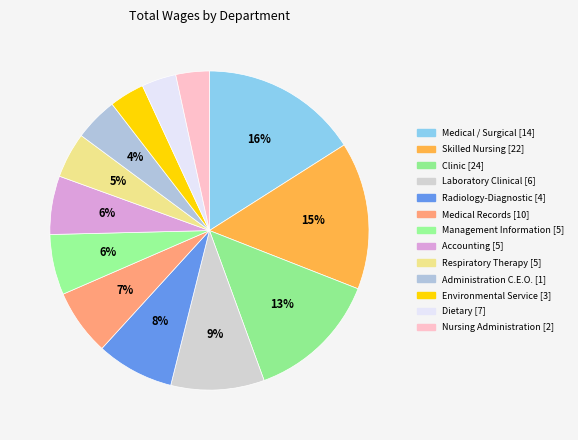

True or false: Nursing Administration accounts for 1% of the total.

False